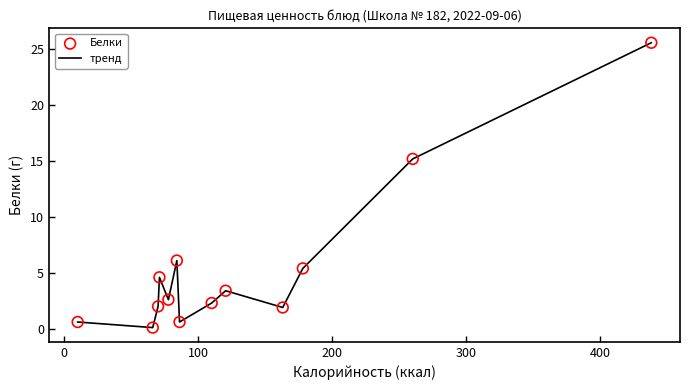

What is the difference between the maximum and minimum values?

25.5